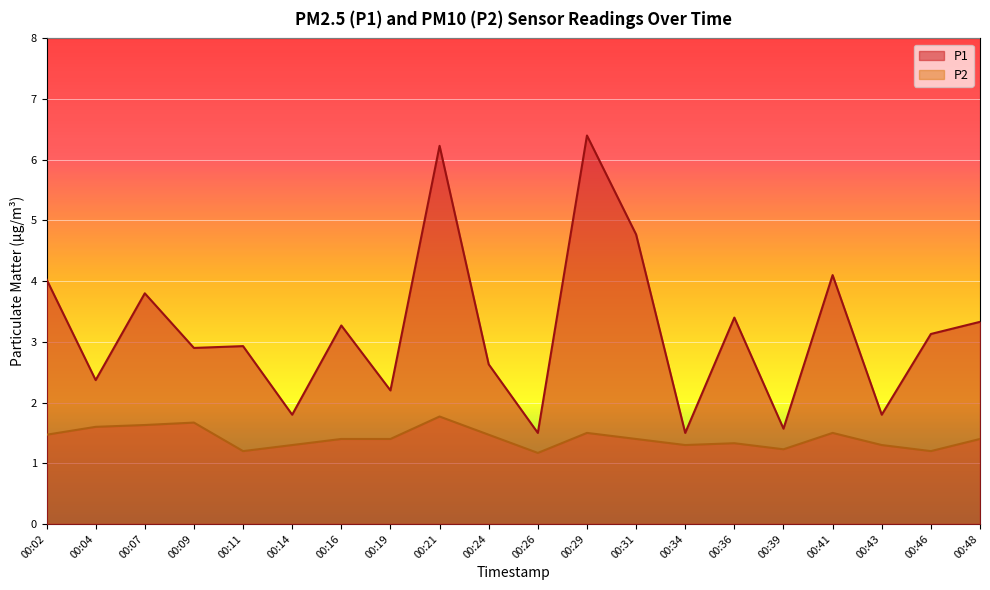

True or false: P1 and P2 cross at least once.

False